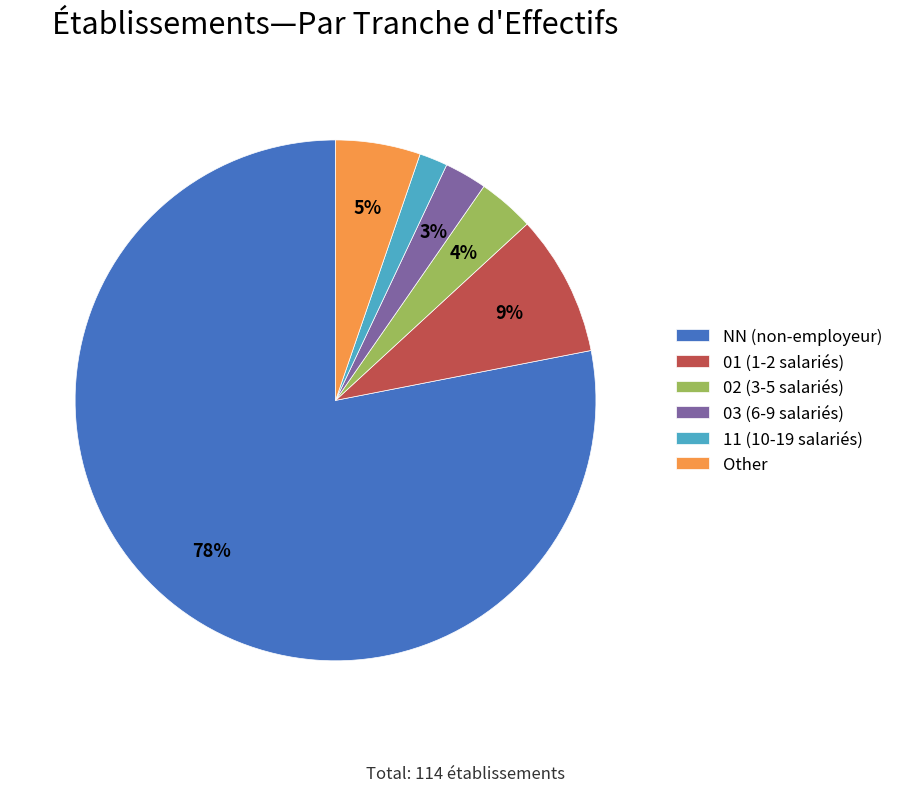

Which has a higher value, 02 or 11?

02